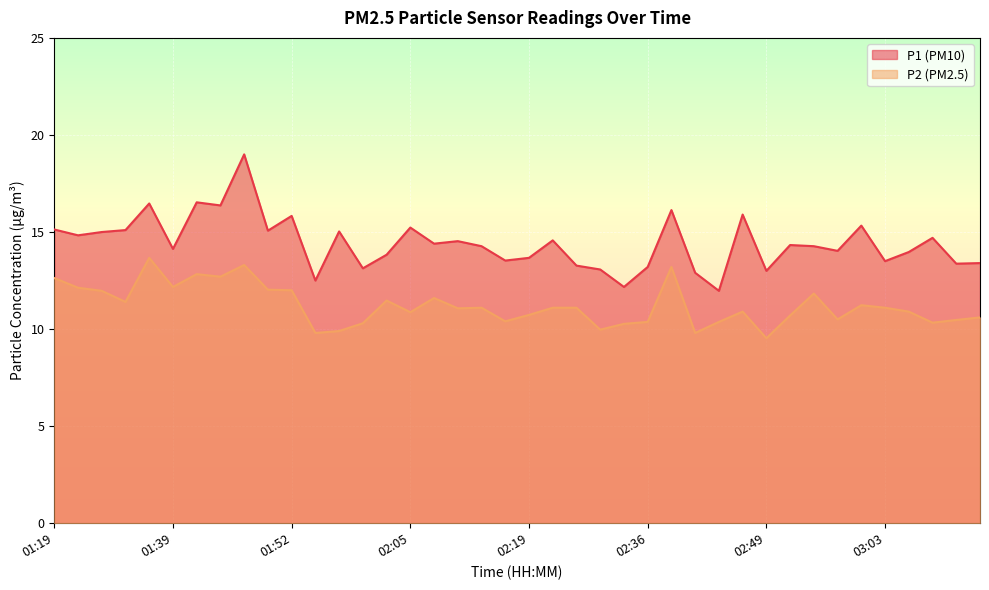

What is the total value across all series at 01:39?

26.3